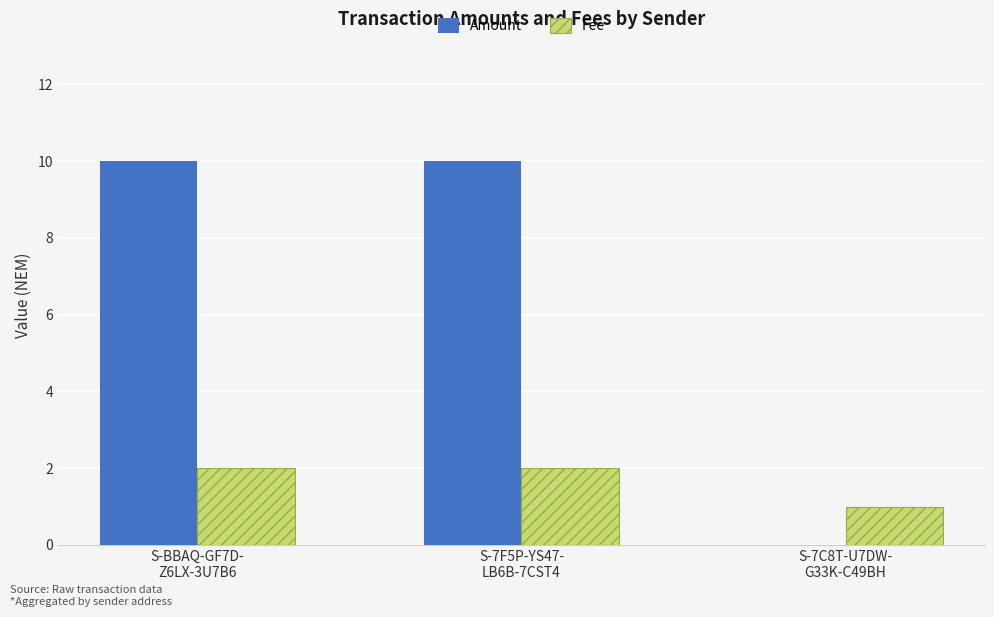

What is the maximum value shown in the chart?

10